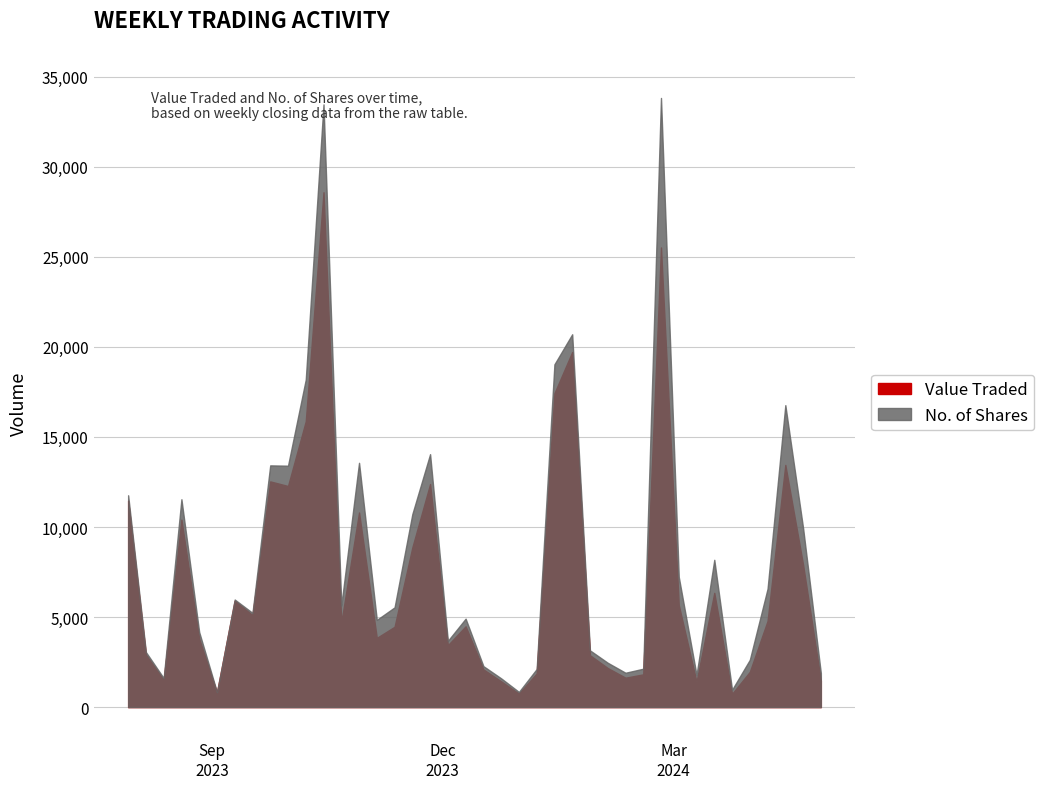

Count the number of categories in the chart.

40